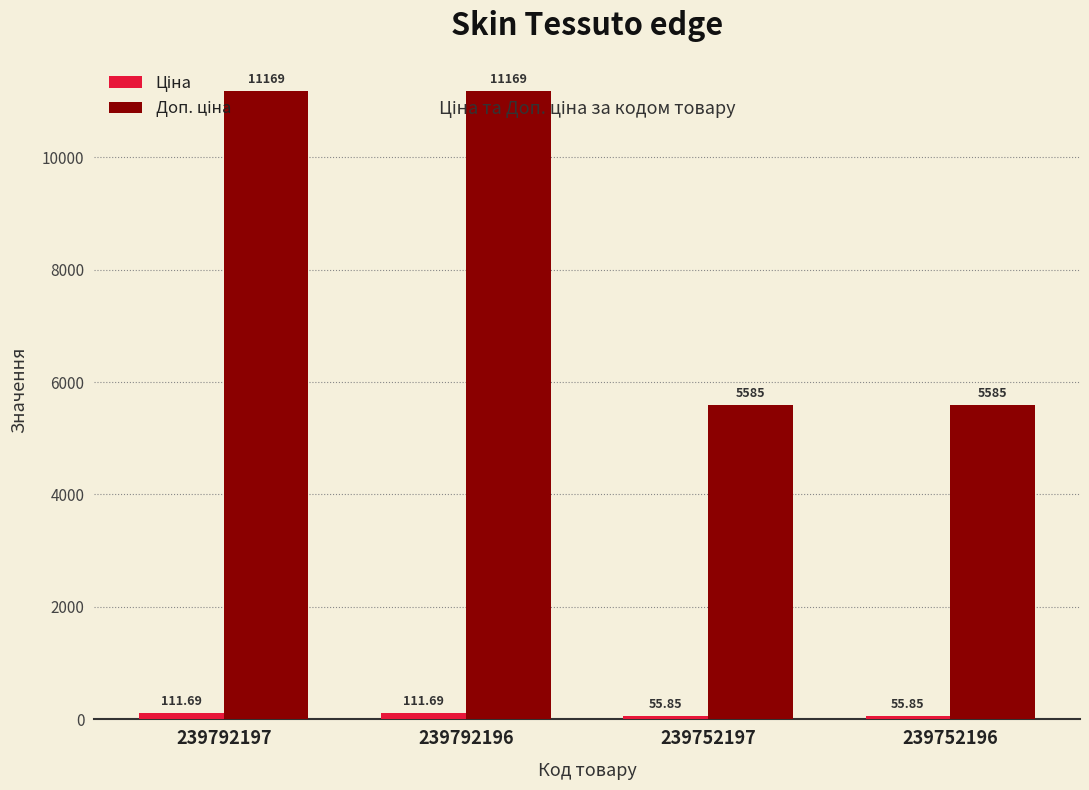

How many distinct data groups are displayed?

2